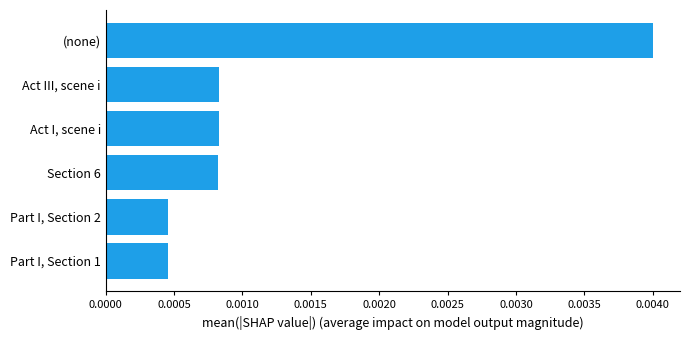

Count the values in the range 0 to 1.

6